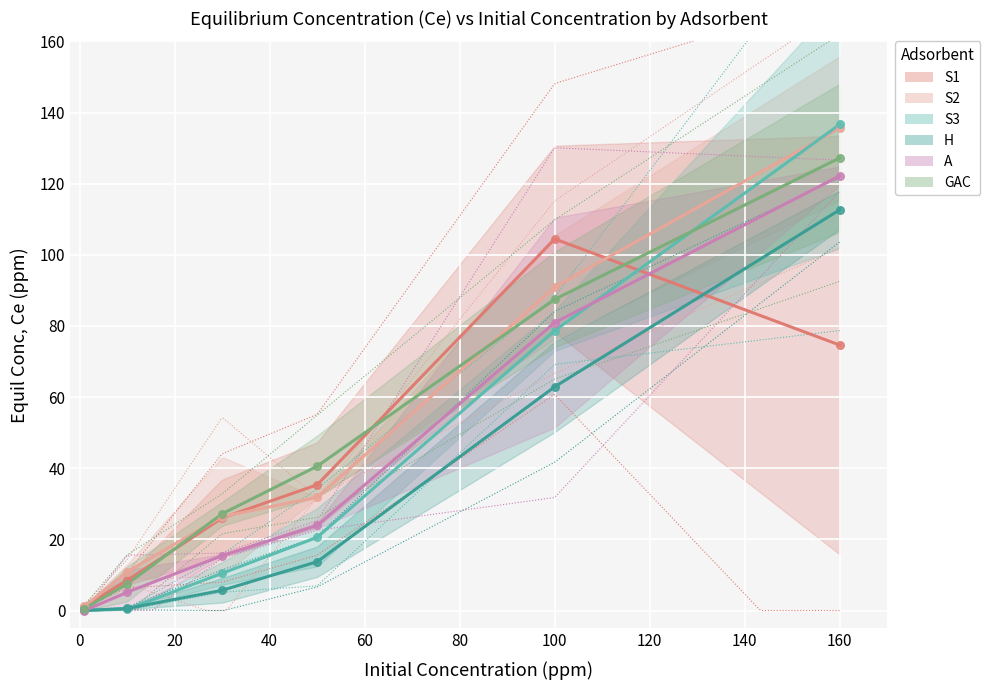

What are all the series names shown in the legend?

S1, S2, S3, H, A, GAC